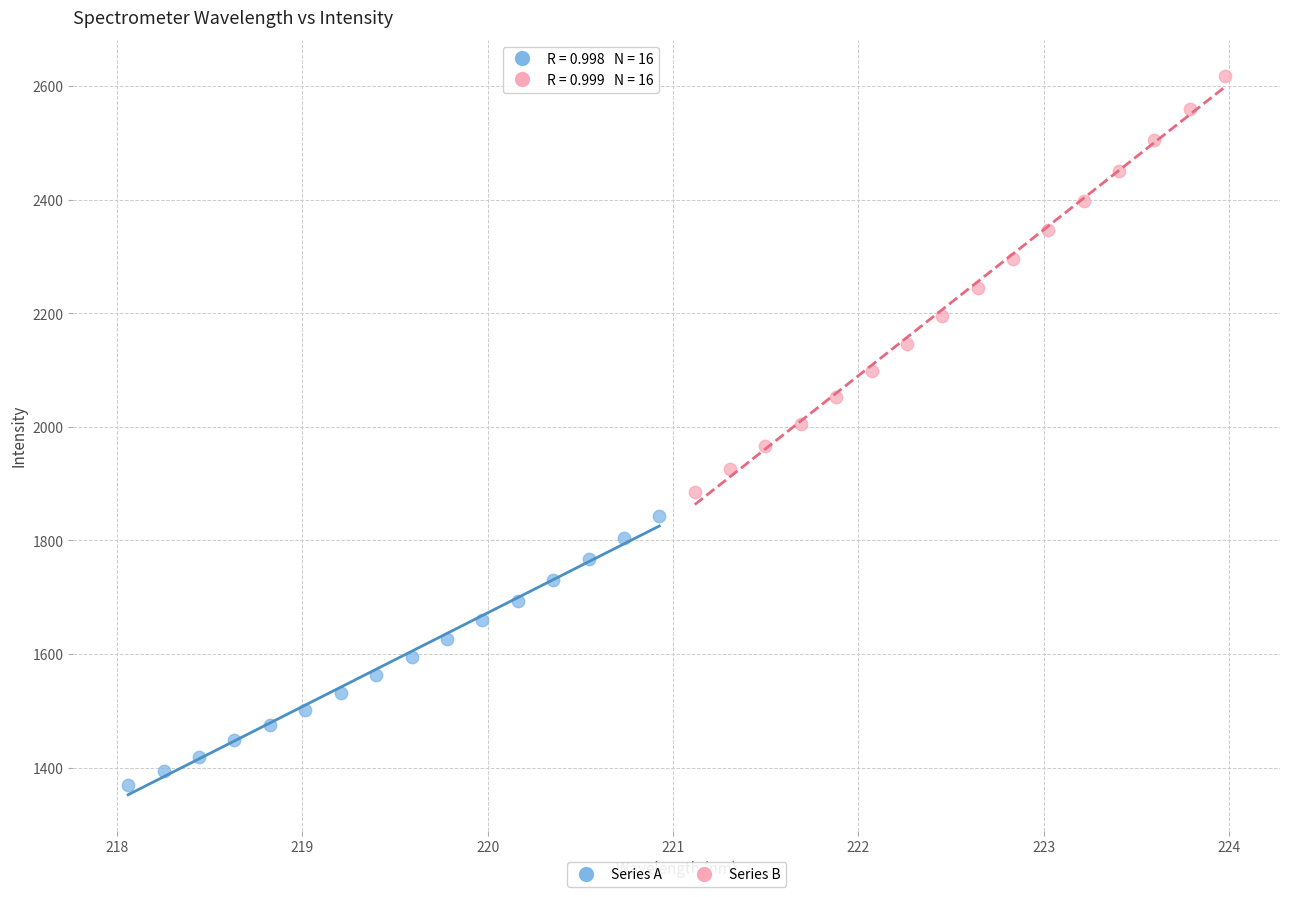

What are all the series names shown in the legend?

Series A, Series B